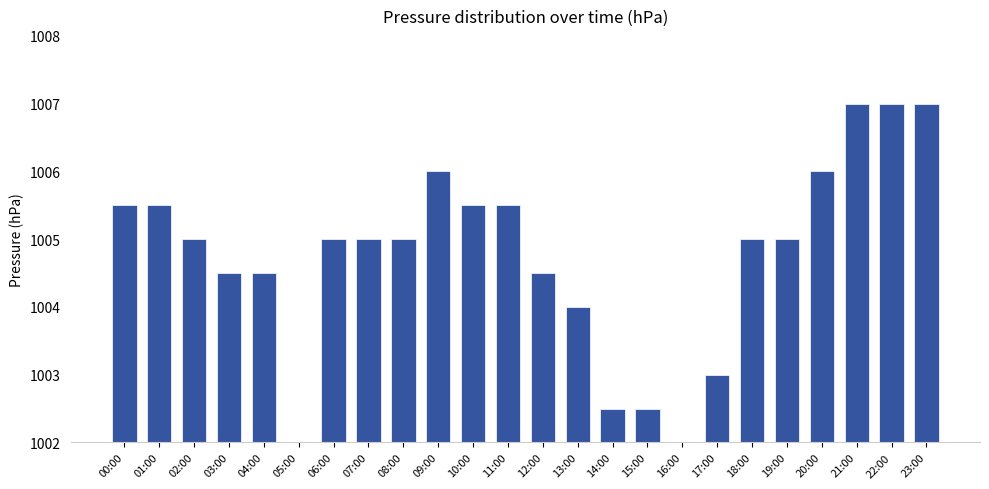

List the labels in order of value, smallest first.

05:00, 16:00, 14:00, 15:00, 17:00, 13:00, 03:00, 04:00, 12:00, 02:00, 06:00, 07:00, 08:00, 18:00, 19:00, 00:00, 01:00, 10:00, 11:00, 09:00, 20:00, 21:00, 22:00, 23:00